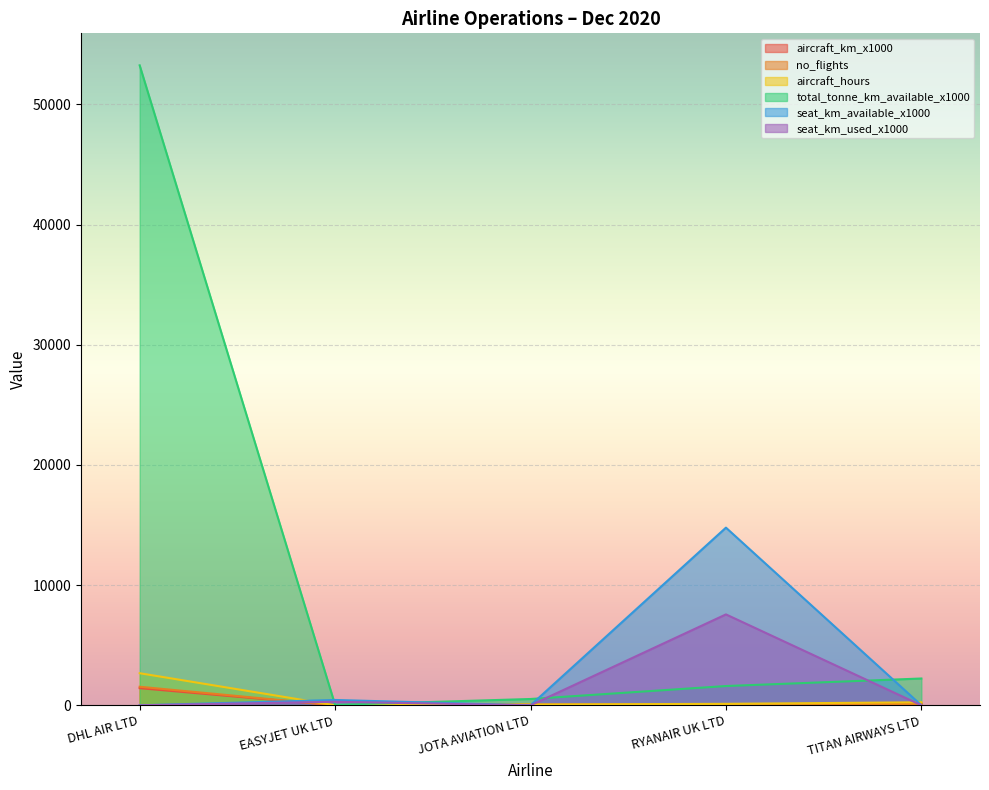

At which category does aircraft_km_x1000 reach its first local valley?

EASYJET UK LTD